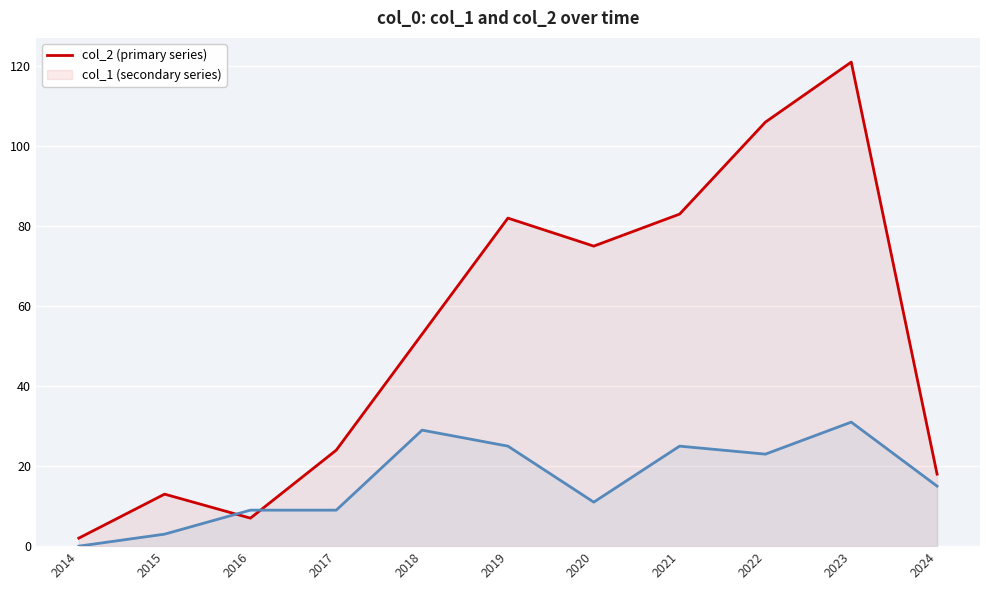

True or false: col_2 and col_1 intersect in this chart.

True